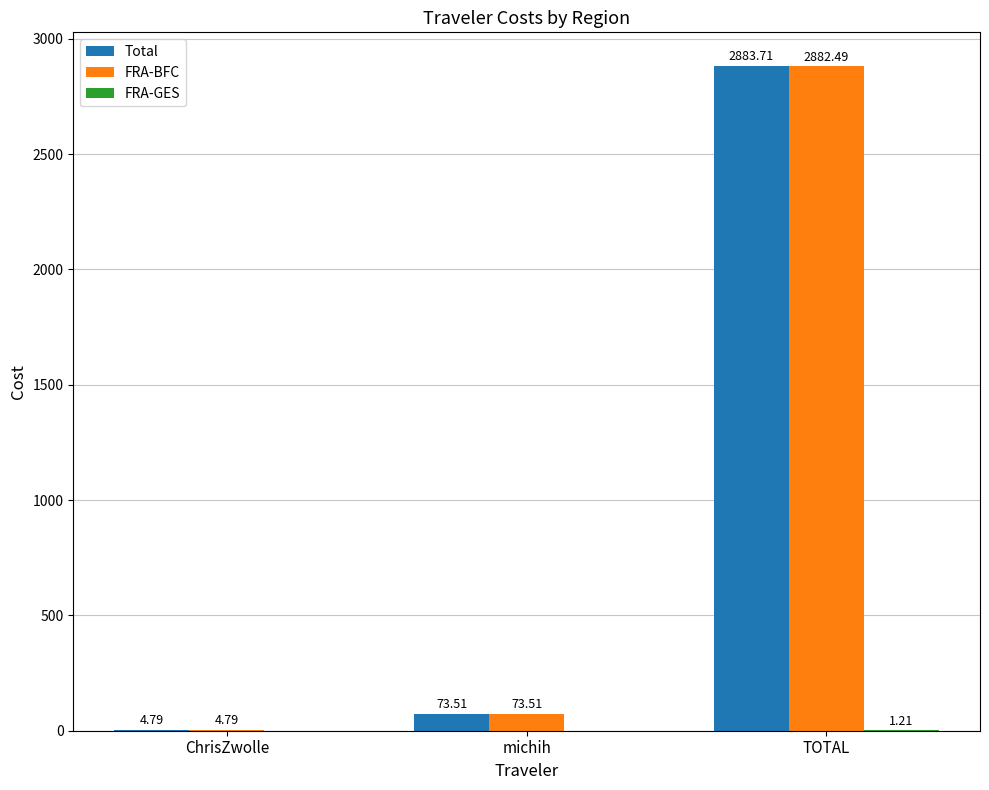

What is the sum of all FRA-BFC values?

2960.8